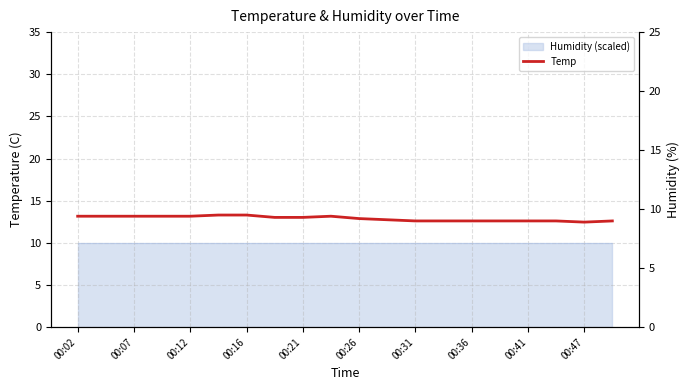

Is it true that the value at 00:41 is 14.8?

False